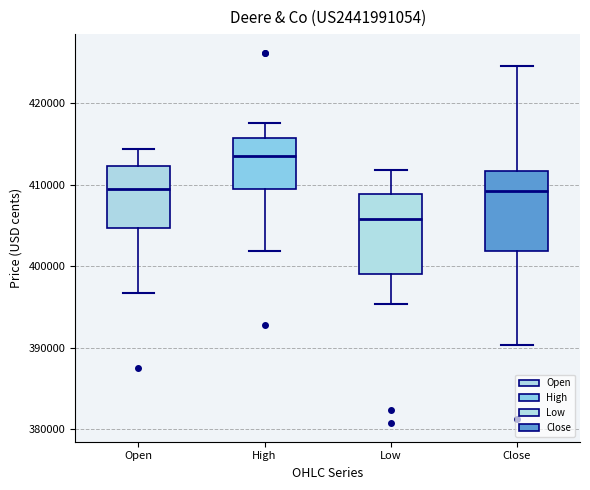

Reading left to right, read every box against the y-axis: the position of its median line, the range the box covers, and the ends of its whiskers. The values are not printed on the chart, so give them approximately, as read against the axis.

Open: median 409000, box 405000 to 412000, whiskers 397000 to 414000
High: median 413000, box 409000 to 416000, whiskers 402000 to 418000
Low: median 406000, box 399000 to 409000, whiskers 395000 to 412000
Close: median 409000, box 402000 to 412000, whiskers 390000 to 425000